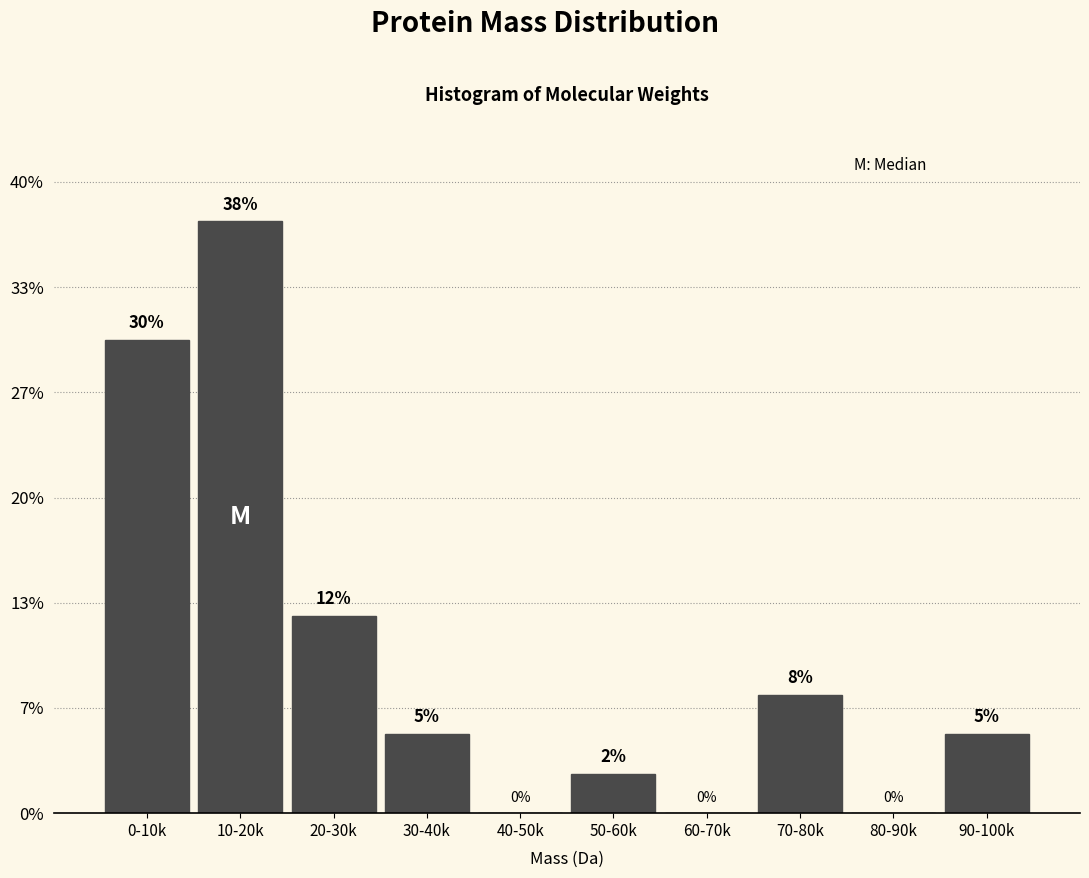

Which has a higher value, 20-30k or 90-100k?

20-30k